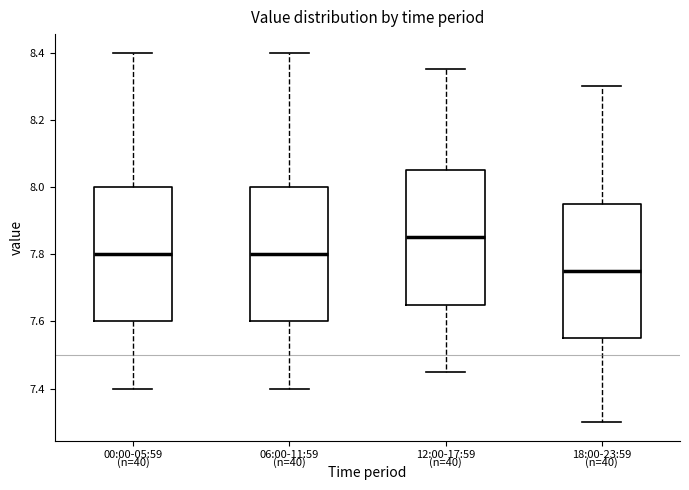

Where is the lower edge of the box for 12:00-17:59 on the y-axis? The values are not printed on the chart, so give them approximately, as read against the axis.

7.66